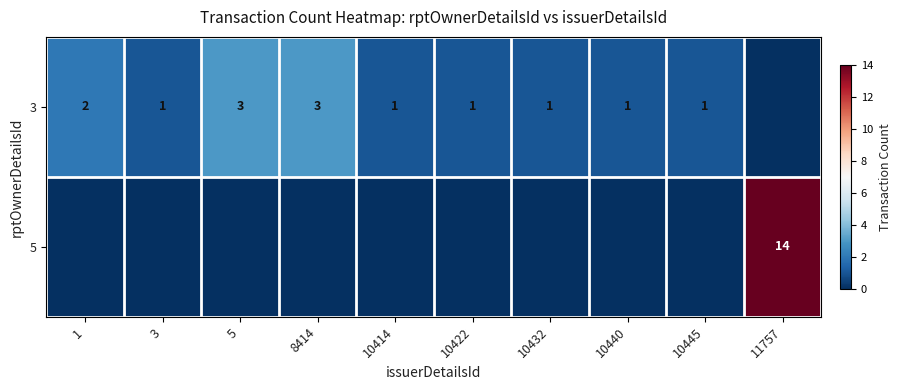

The value of 3 at 3 is 0. True or false?

False